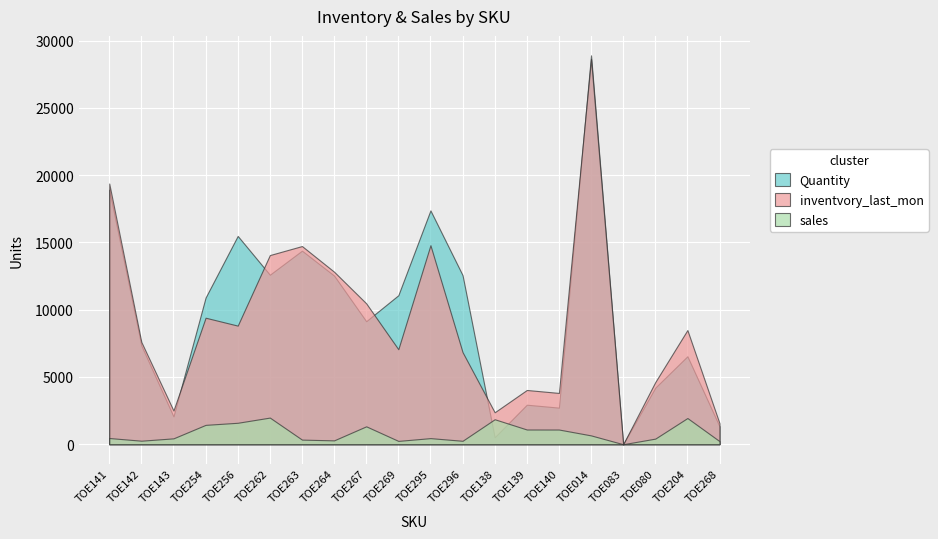

What is the sum of the Quantity values at TOE267 and TOE014?

38042